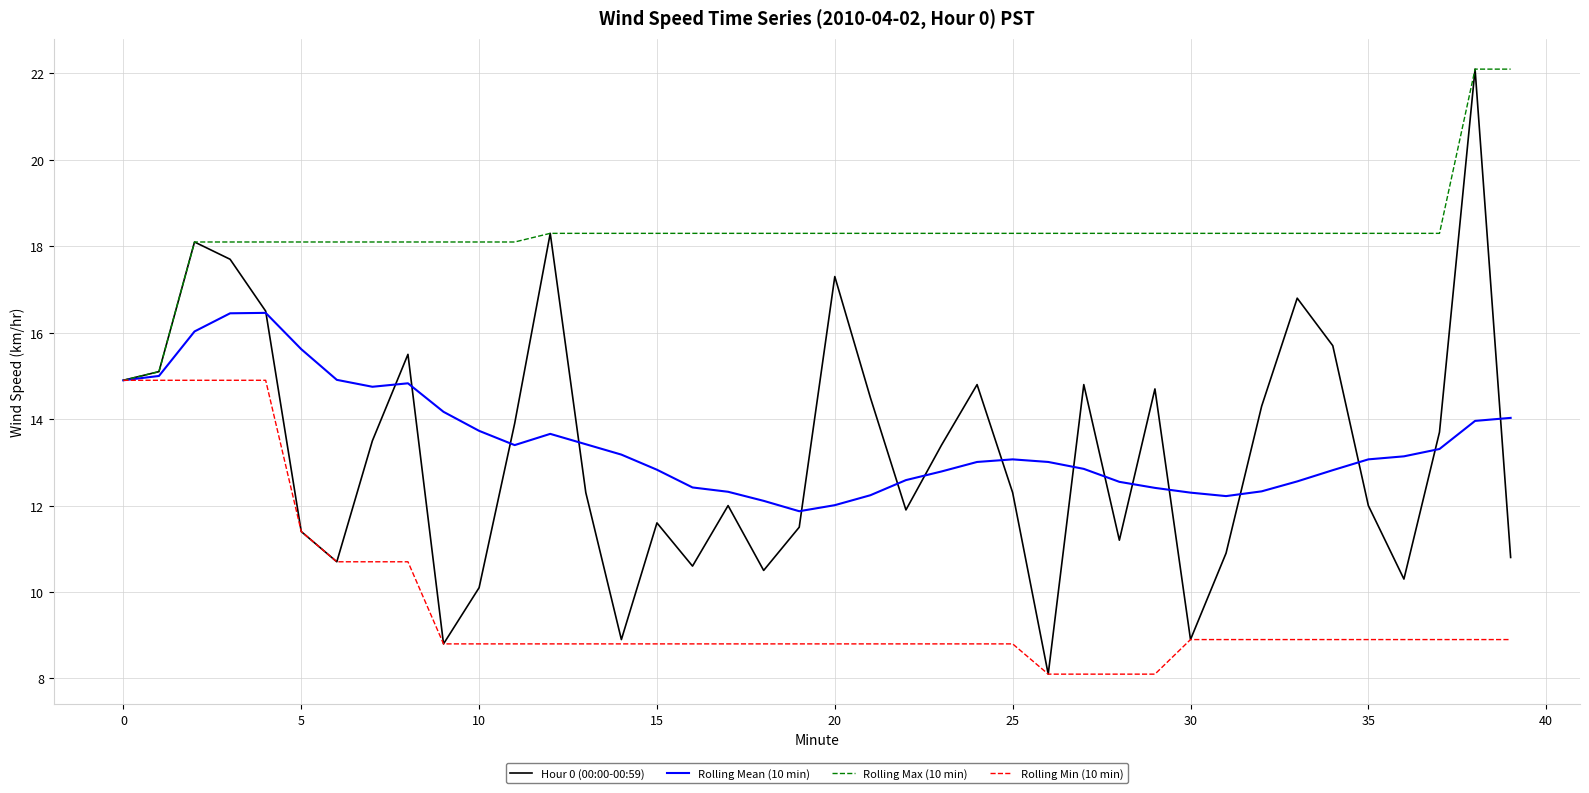

In Hour 0 (00:00-00:59), how many points are higher than both neighbors (excluding endpoints)?

11